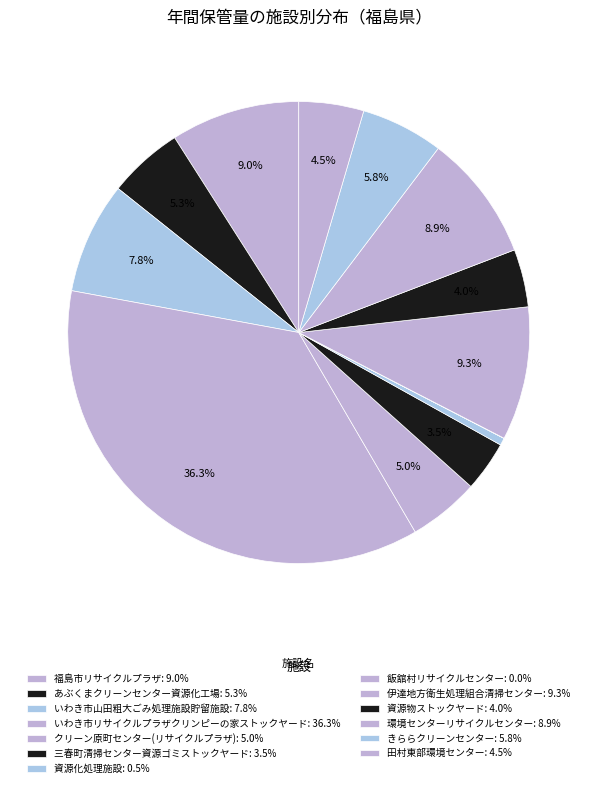

The きららクリーンセンター slice represents 6% of the pie. True or false?

True